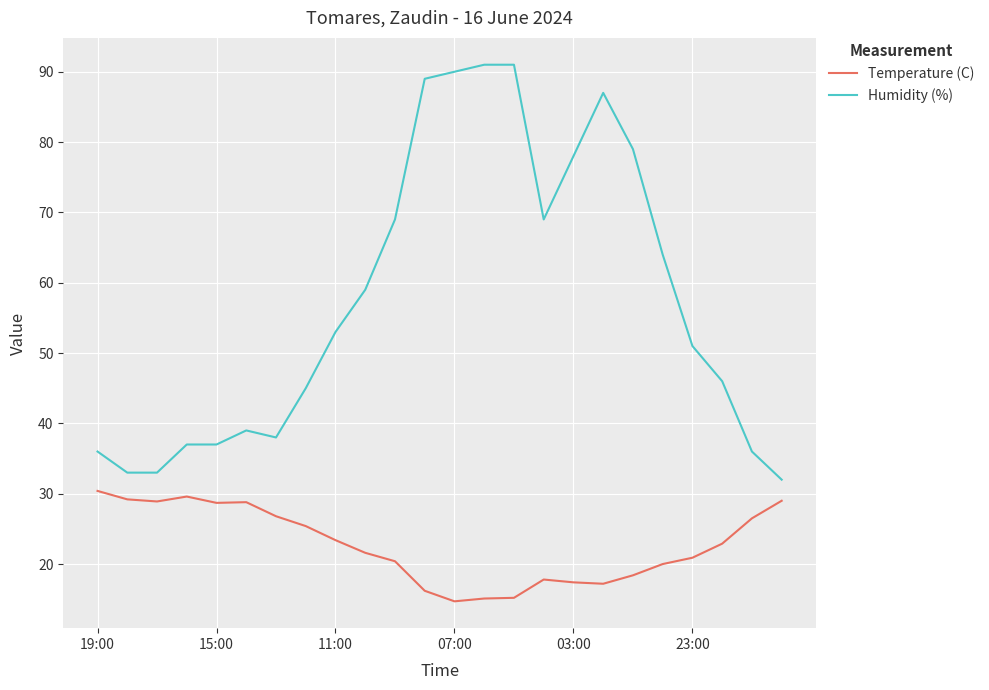

List the series in order of their peak value, lowest first.

Temperature (C), Humidity (%)